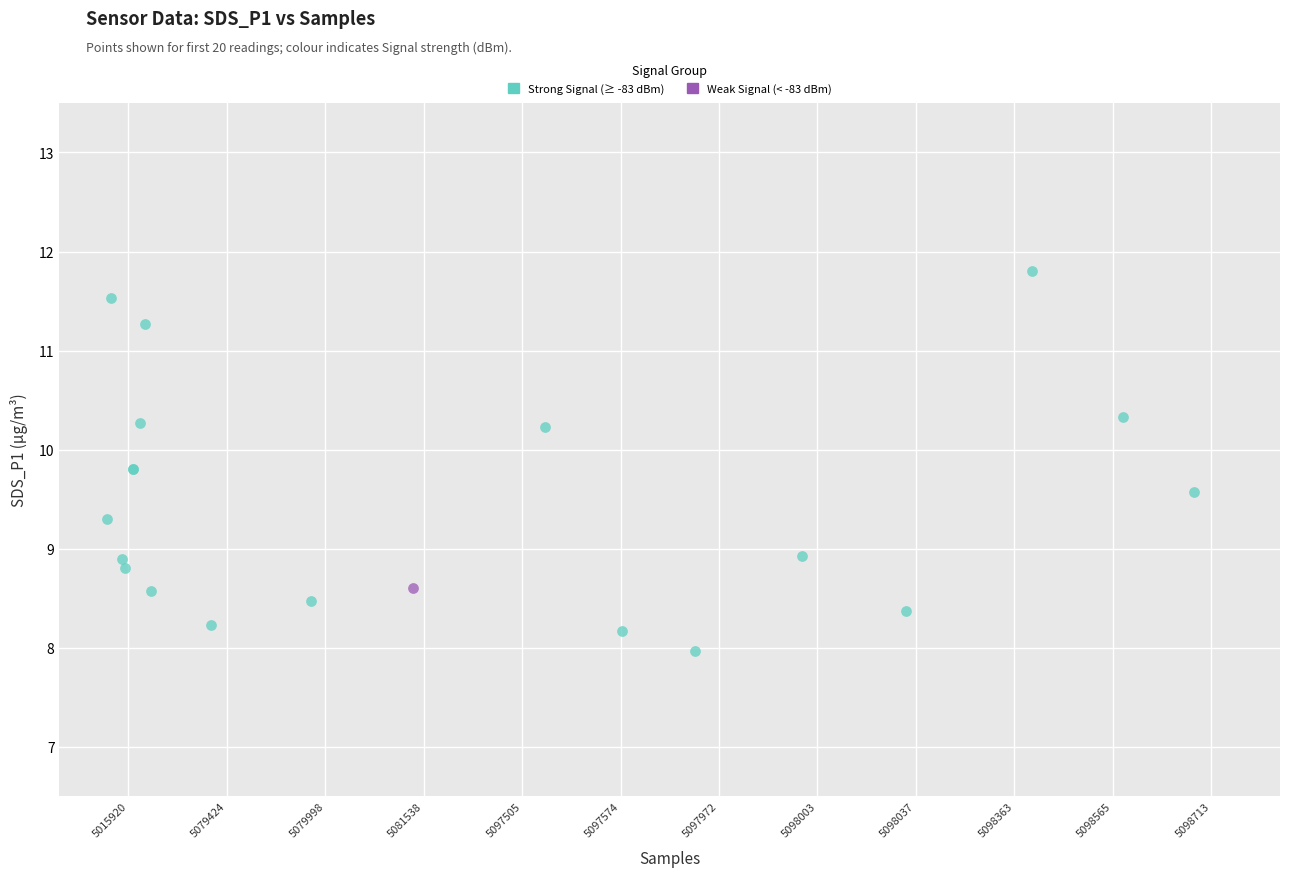

What are all the series names shown in the legend?

Strong Signal (≥ -83 dBm), Weak Signal (< -83 dBm)